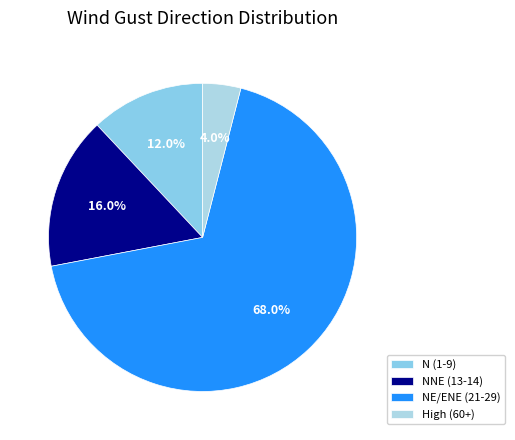

Count the number of slices in the pie.

4